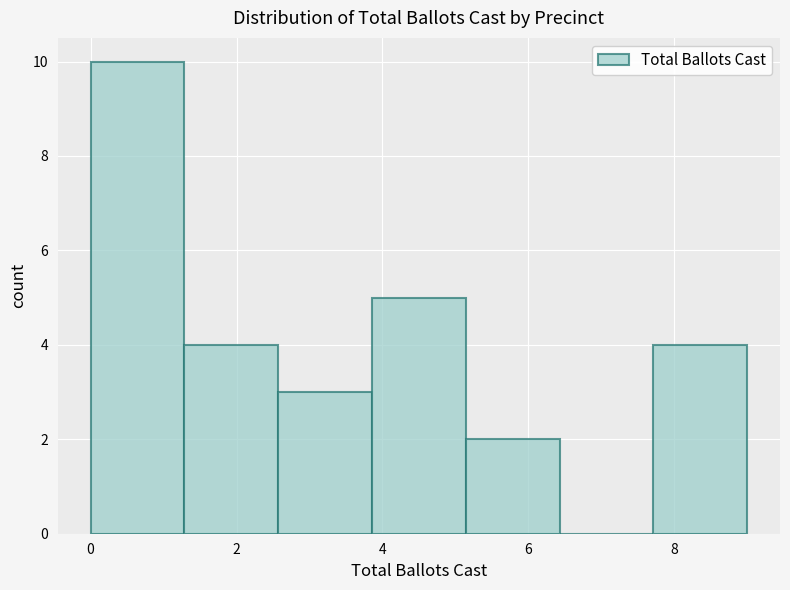

Reading left to right, transcribe this chart: for each bar, give the range it covers on the x-axis and its height. Neither the bar edges nor the heights are printed on the chart, so give them approximately, as read against the axes.

0.0 to 1.2: 10
1.2 to 2.6: 4
2.6 to 3.8: 3
3.8 to 5.2: 5
5.2 to 6.4: 2
6.4 to 7.8: 0
7.8 to 9.0: 4